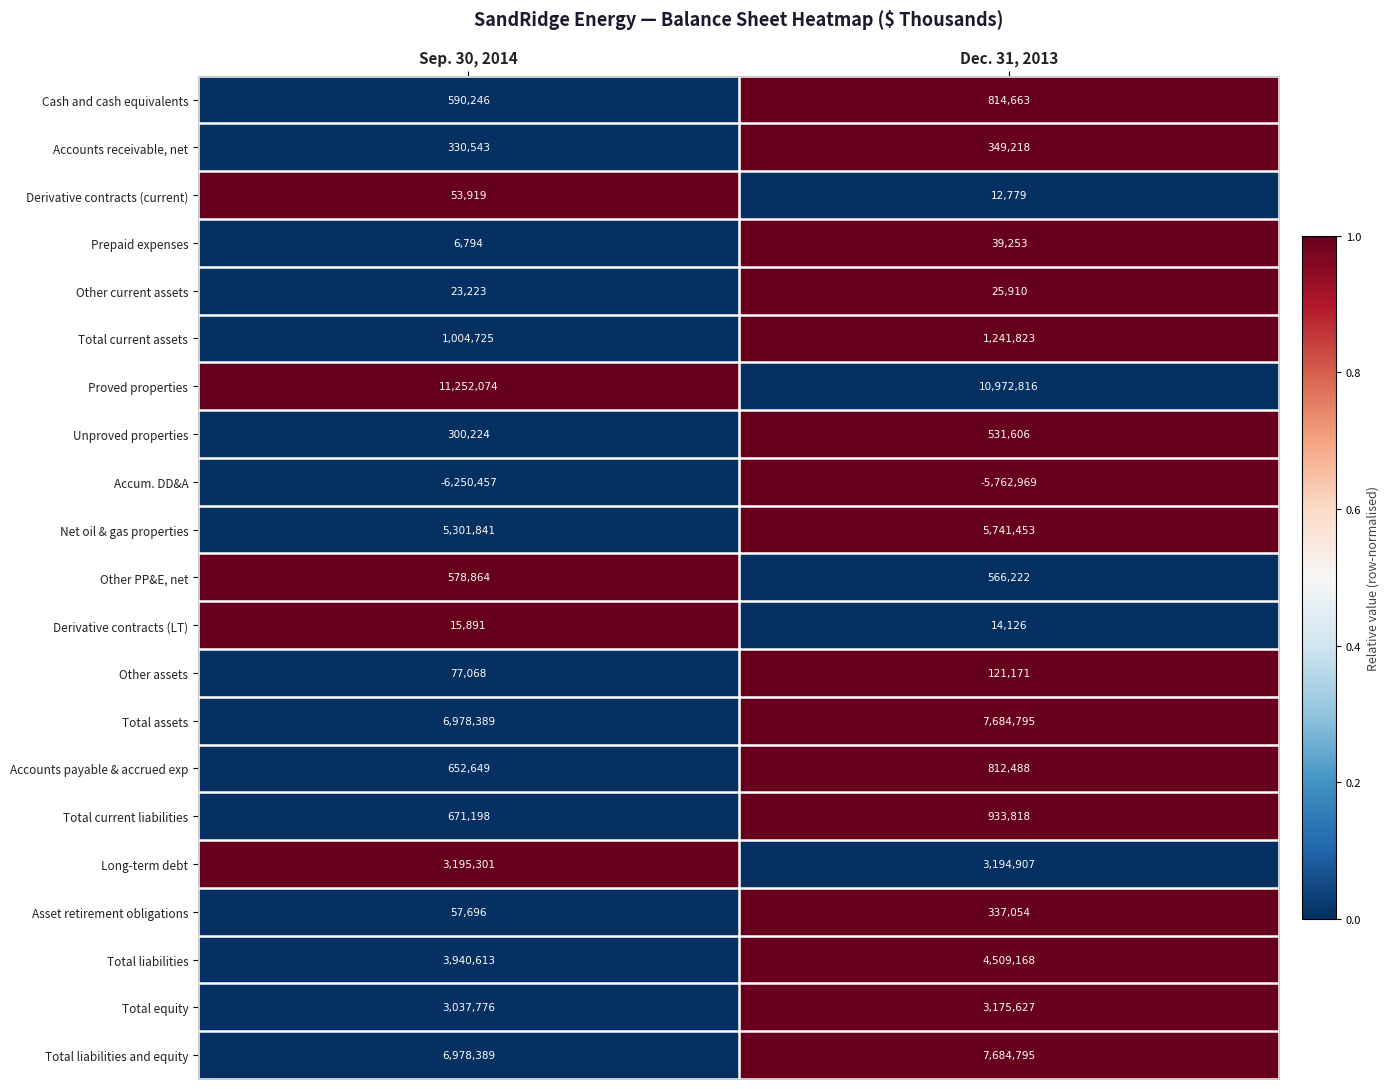

What is the maximum value shown in the chart?

11252074